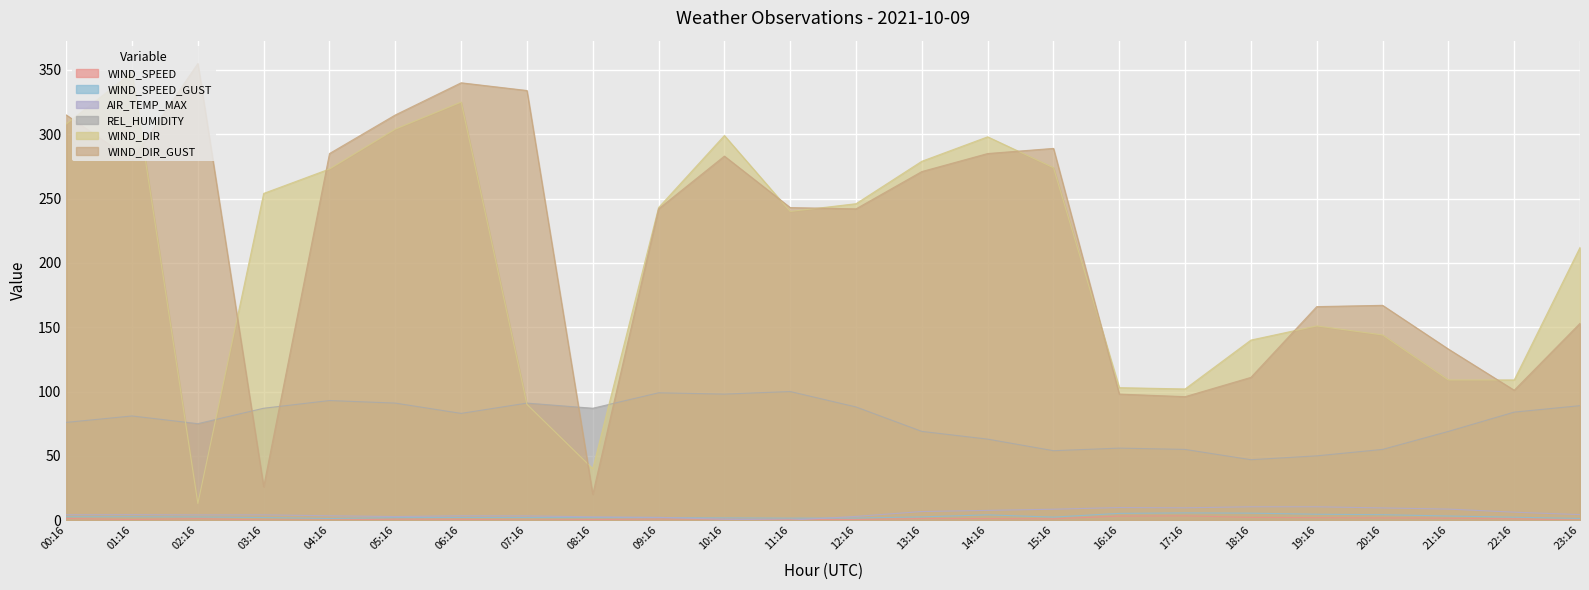

Which has a higher value, 11:16 or 07:16?

11:16